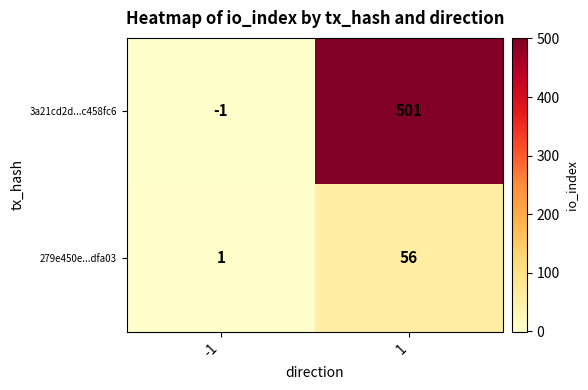

What is the maximum value shown in the chart?

501